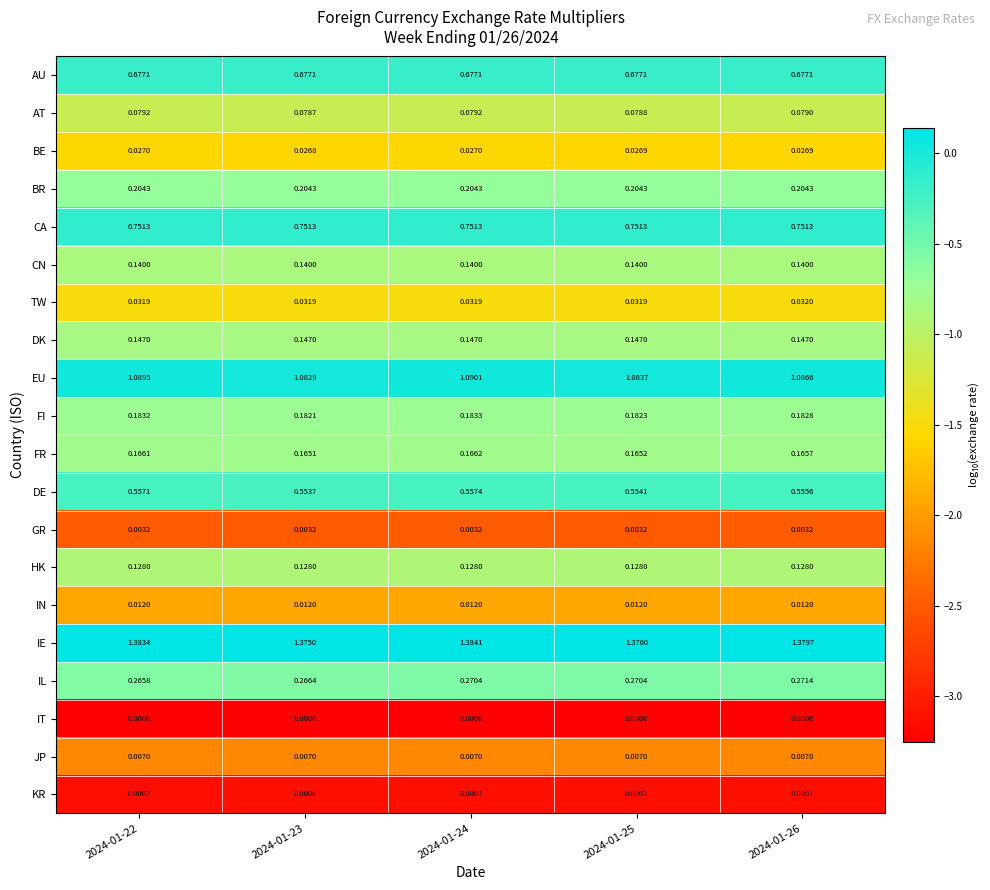

Which series changed the most between 2024-01-24 and 2024-01-25?

IE